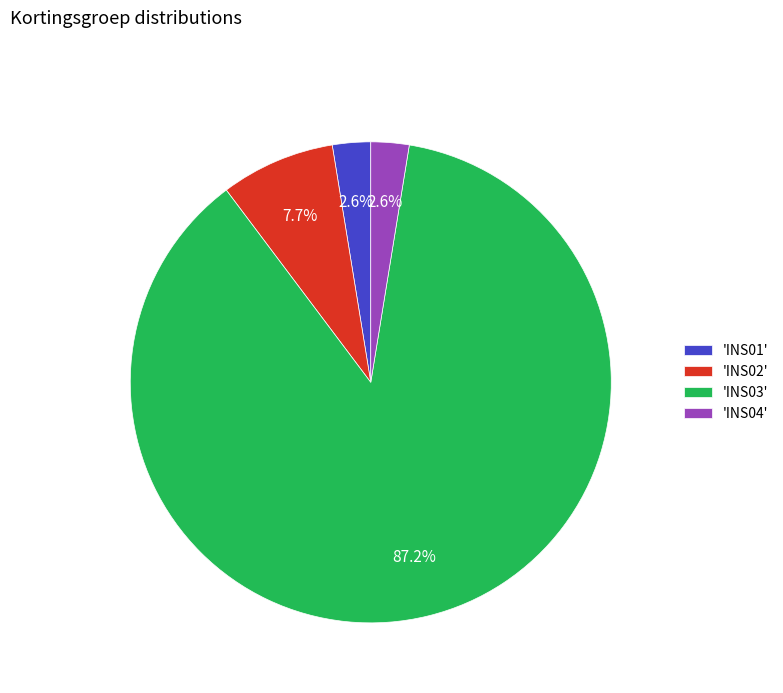

What portion of the pie excludes 'INS04'?

97.4%